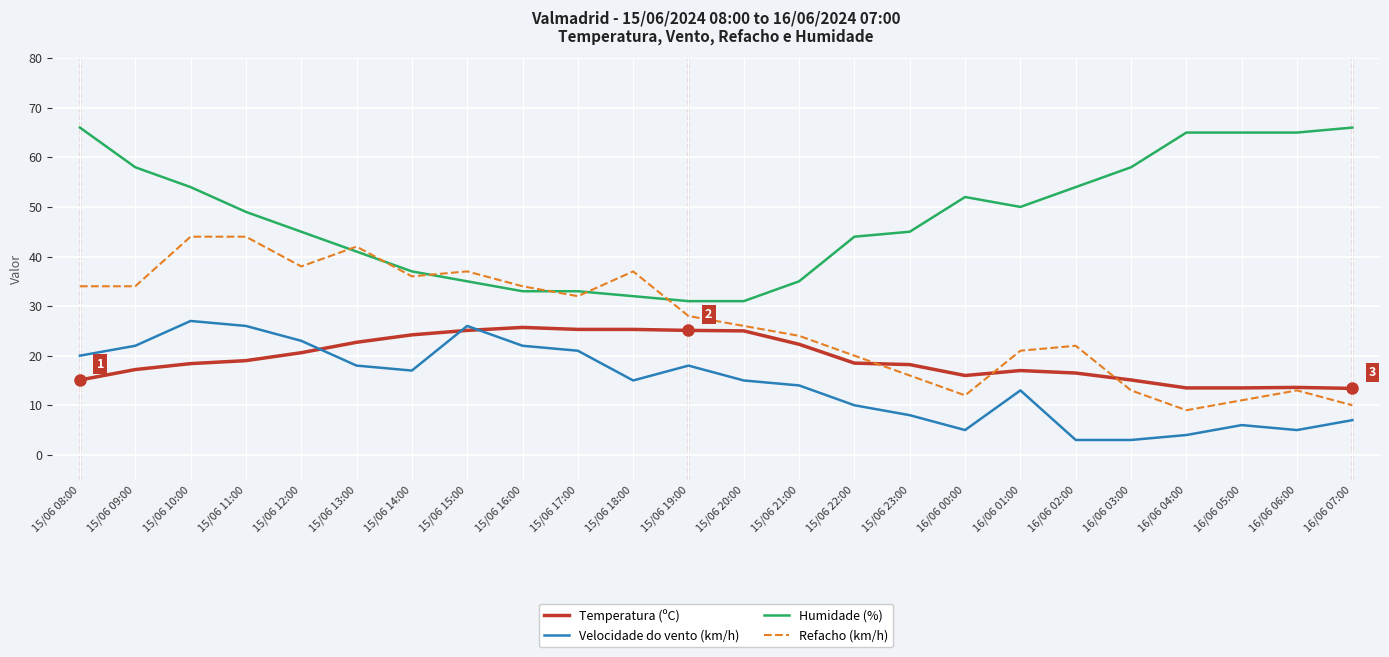

The Humidade (%) series shows 14.9 at 16/06 02:00. True or false?

False